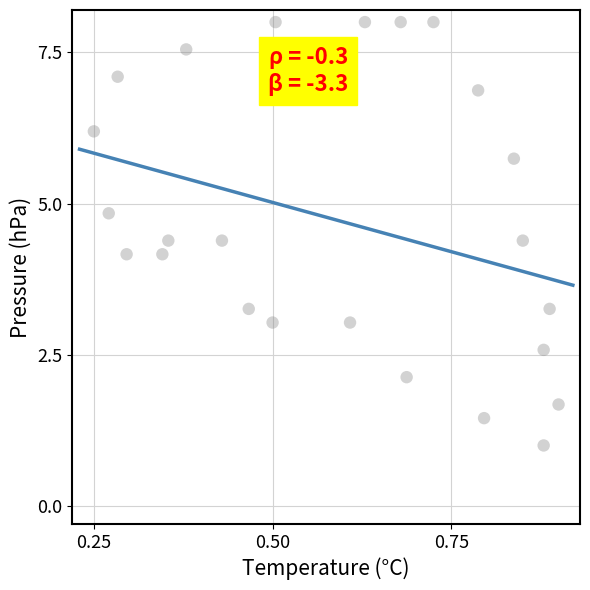

What is the range of X values (max minus min)?

0.7